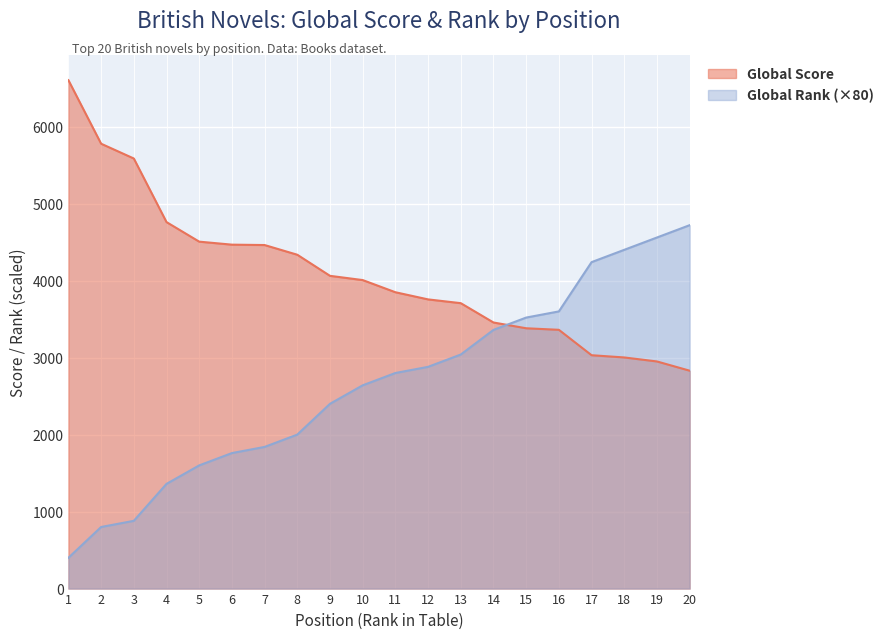

What is the difference between the maximum and minimum values in the Global Rank series?

4320